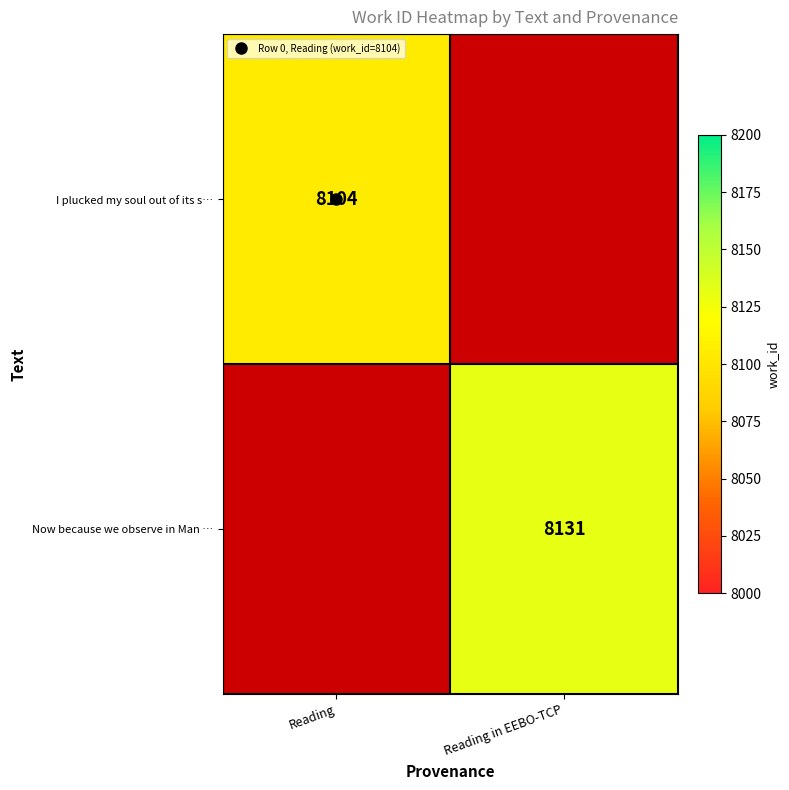

The I plucked my soul out of its s… series shows 0 at Reading in EEBO-TCP. True or false?

True